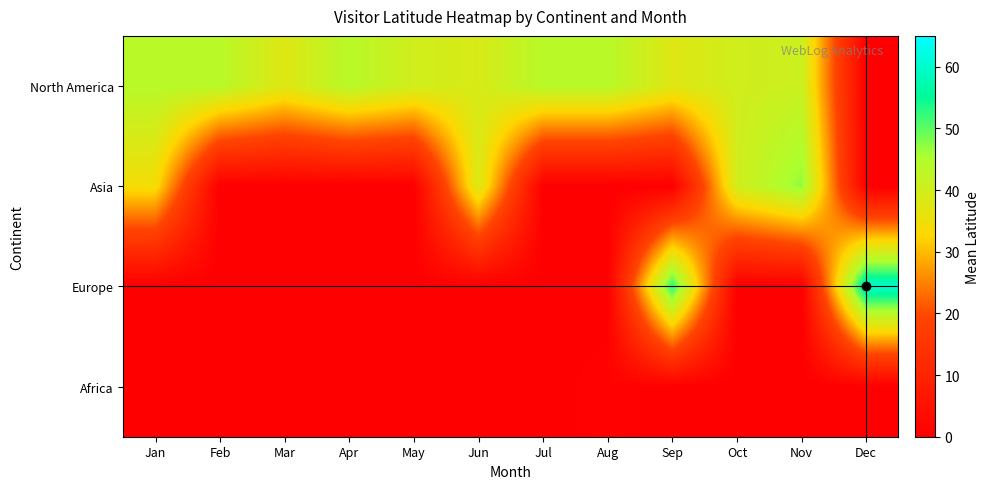

At how many categories does at least one series exceed 15?

12